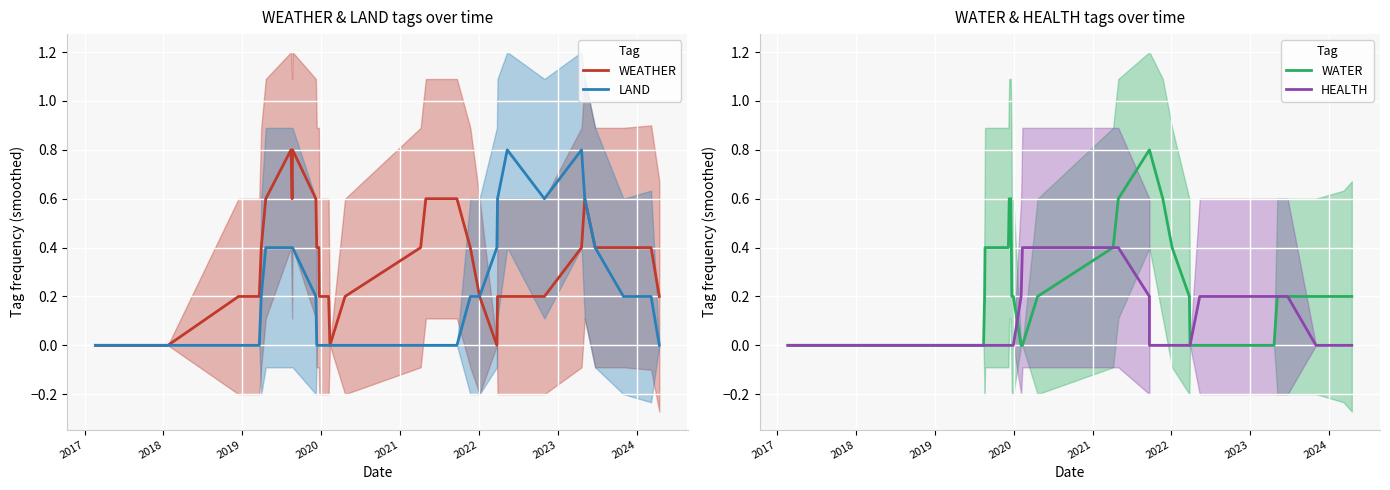

What is the maximum value for WATER?

0.8